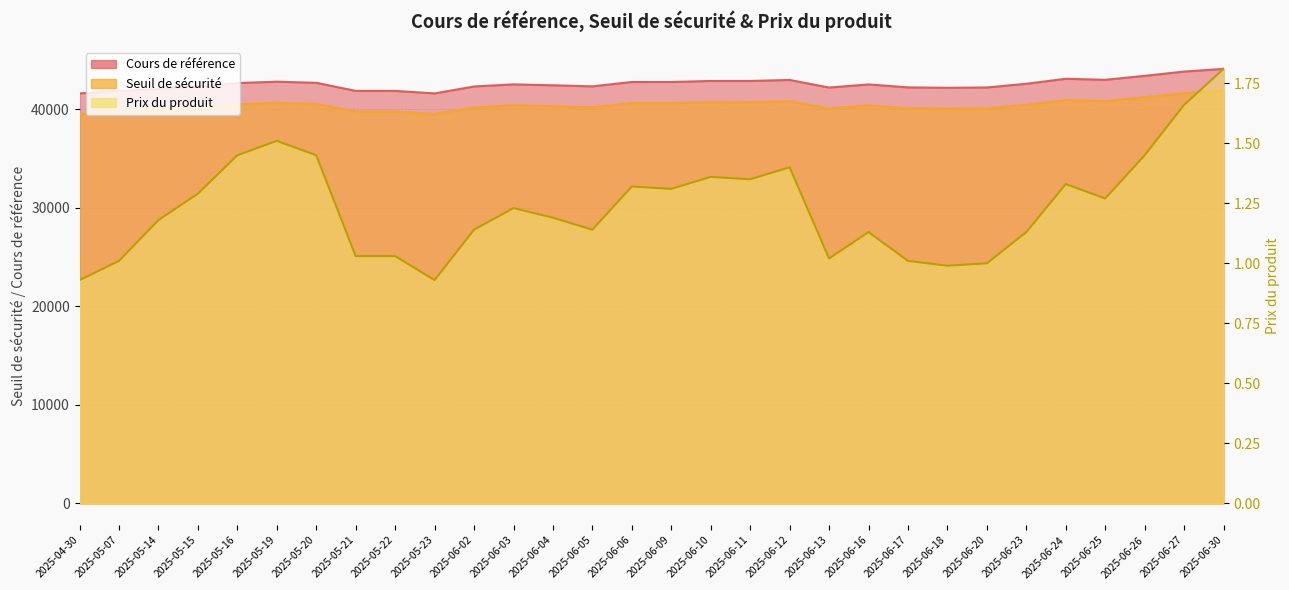

What are all the series names shown in the legend?

Cours de référence, Seuil de sécurité, Prix du produit